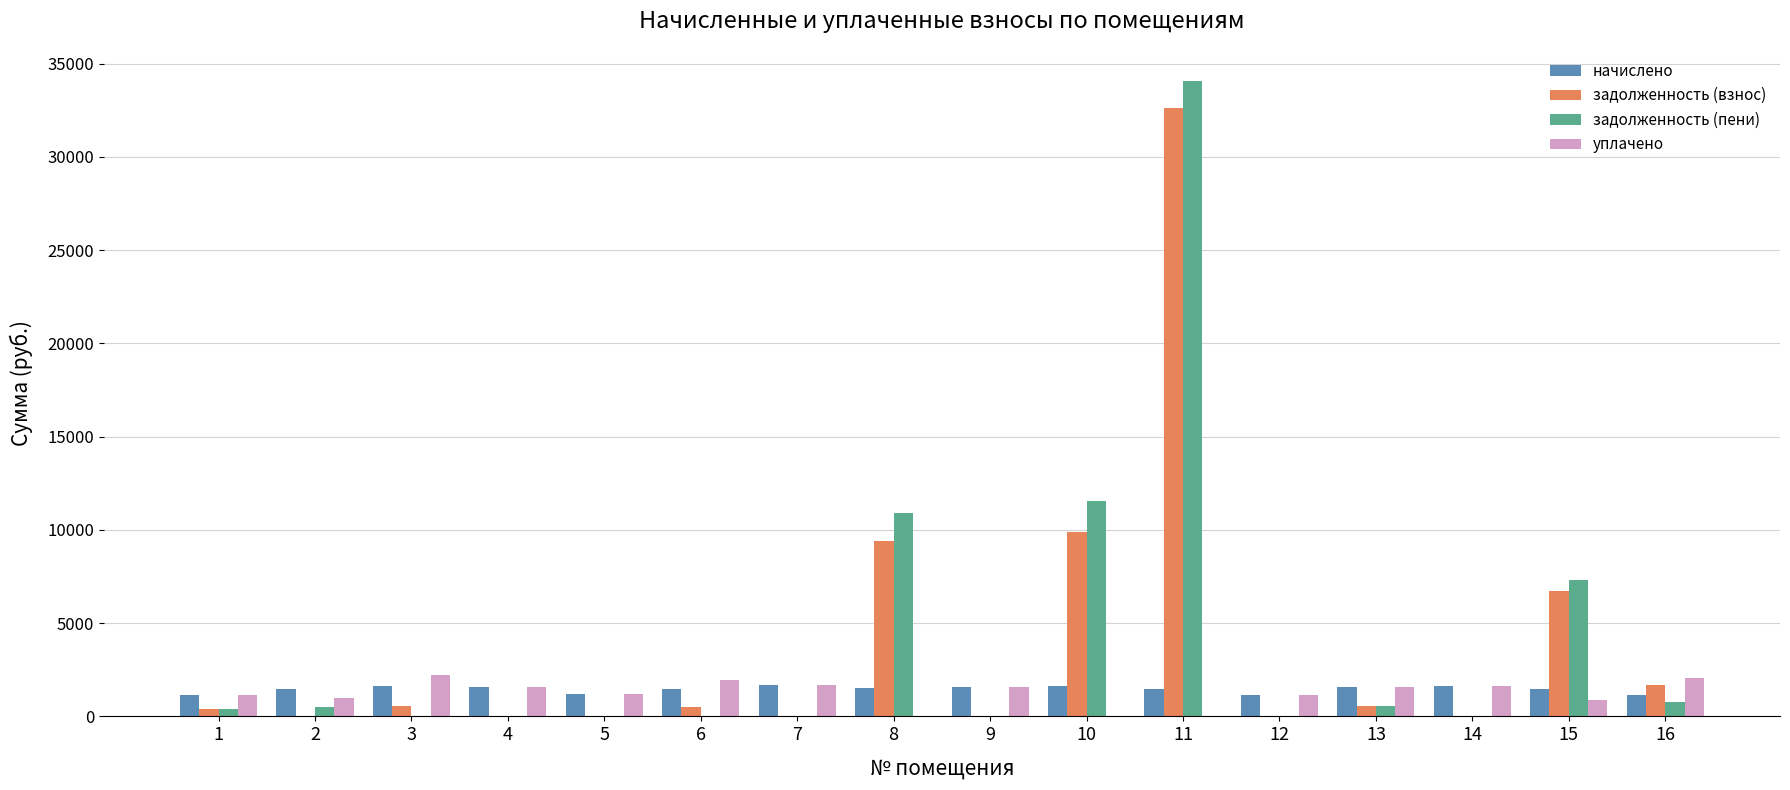

Count the number of data series in this chart.

4